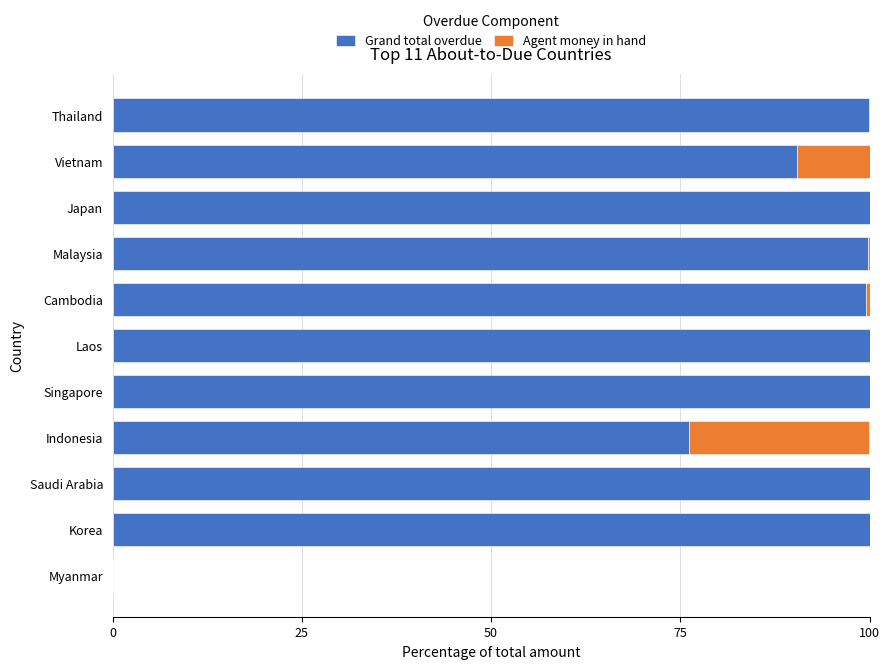

What is the maximum value for Grand total overdue?

100.0